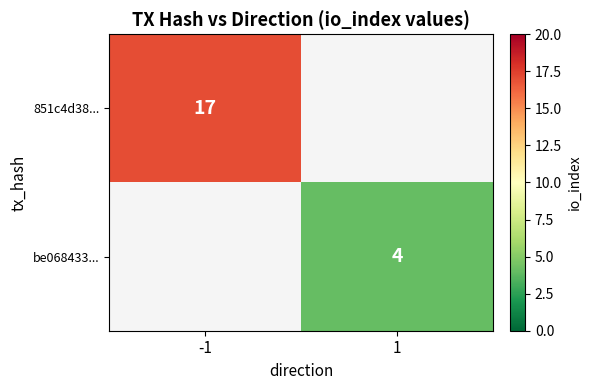

At how many categories does at least one series exceed 5?

1